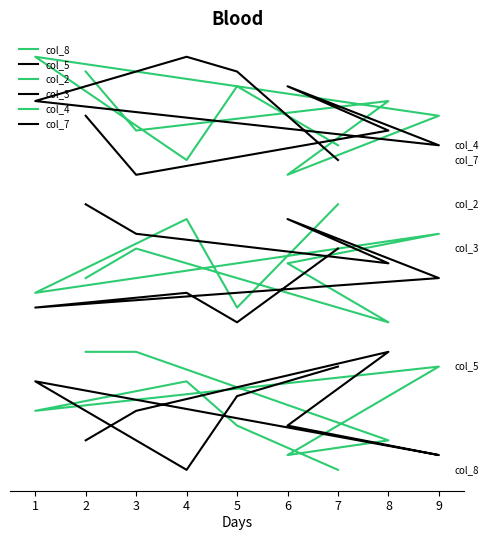

At 4, list the series in order from largest to smallest.

col_7, col_4, col_2, col_3, col_8, col_5